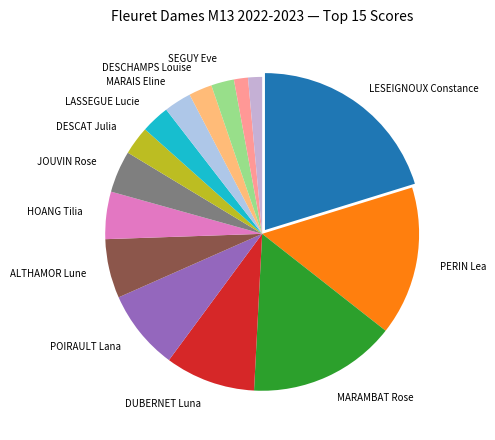

How many segments does this pie chart have?

15